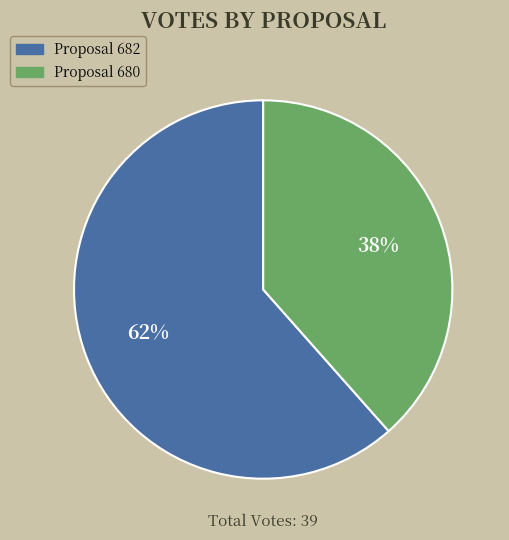

To the nearest percent, what is the average slice percentage?

50%